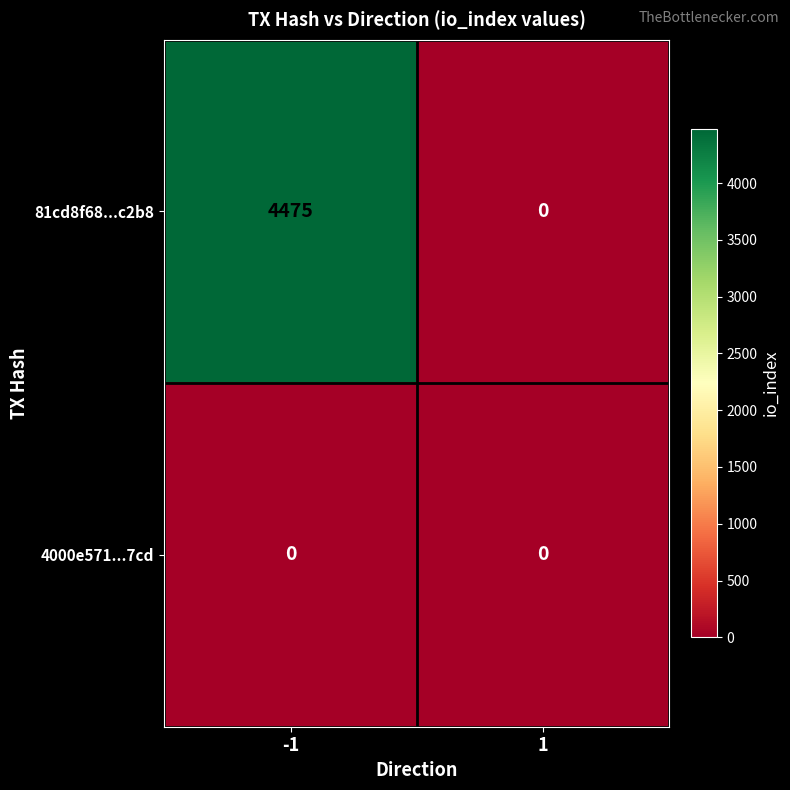

Rank the series by their average value, from highest to lowest.

81cd8f68...c2b8, 4000e571...7cd